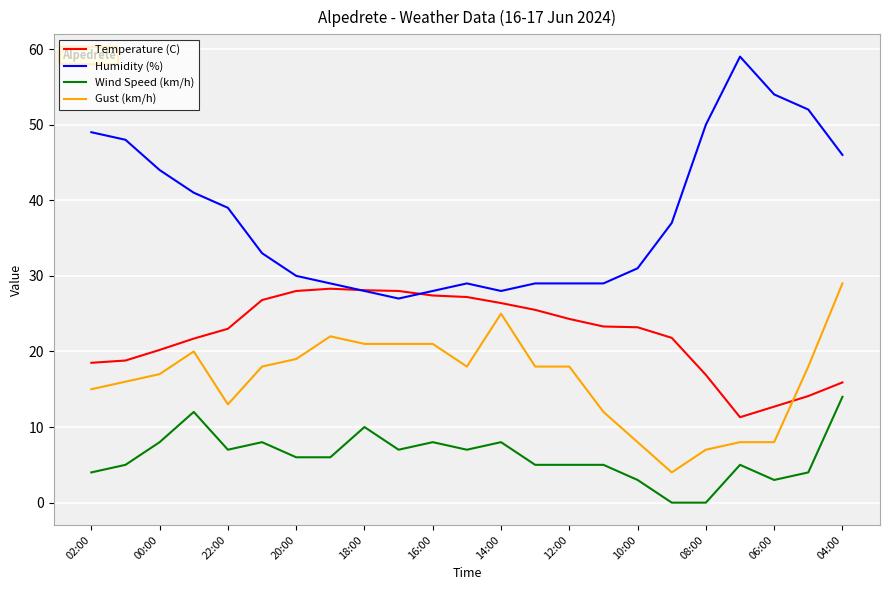

True or false: Gust (km/h) and Wind Speed (km/h) cross at least once.

False